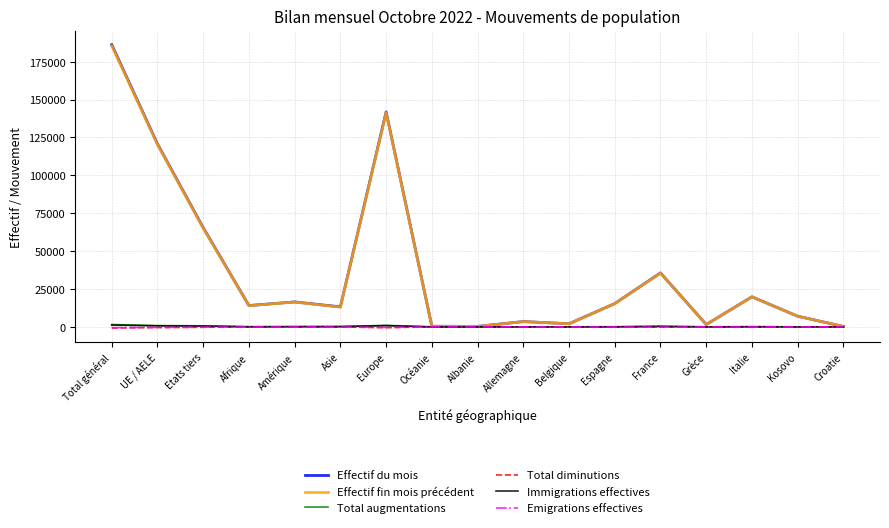

Which label corresponds to the largest value in the chart?

Total général